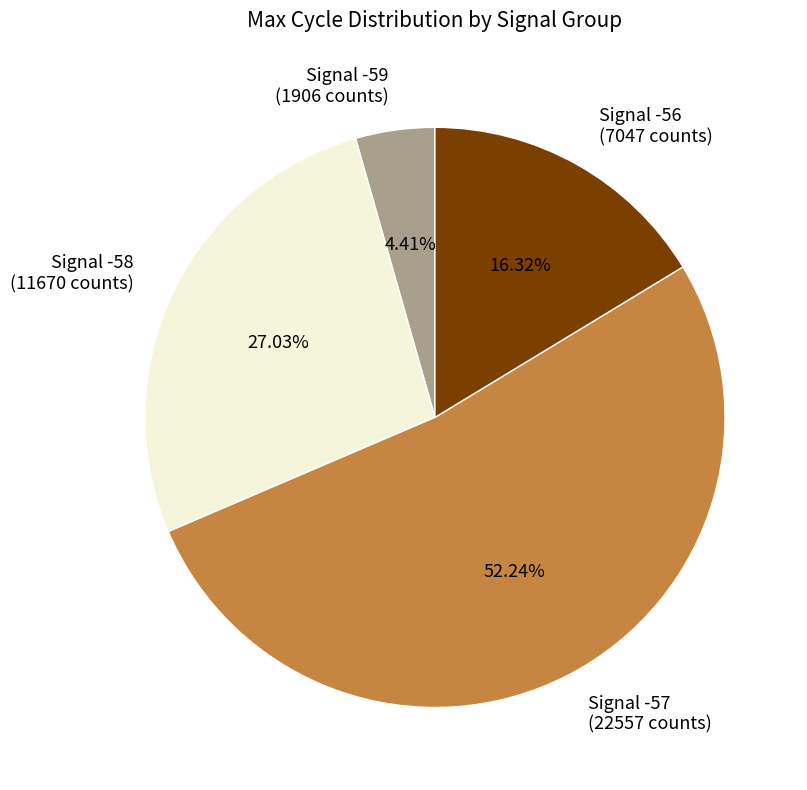

Between Signal -57 (22557 counts) and Signal -59 (1906 counts), which is larger?

Signal -57 (22557 counts)